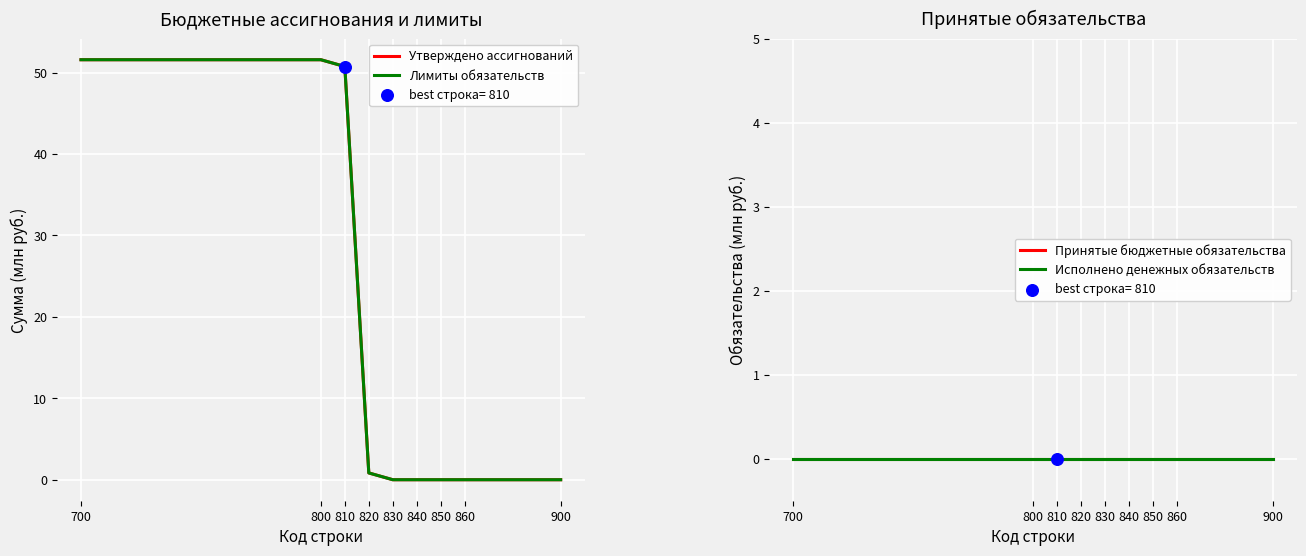

What are all the series names shown in the legend?

Утверждено ассигнований, Лимиты обязательств, Принятые бюджетные обязательства, Исполнено денежных обязательств